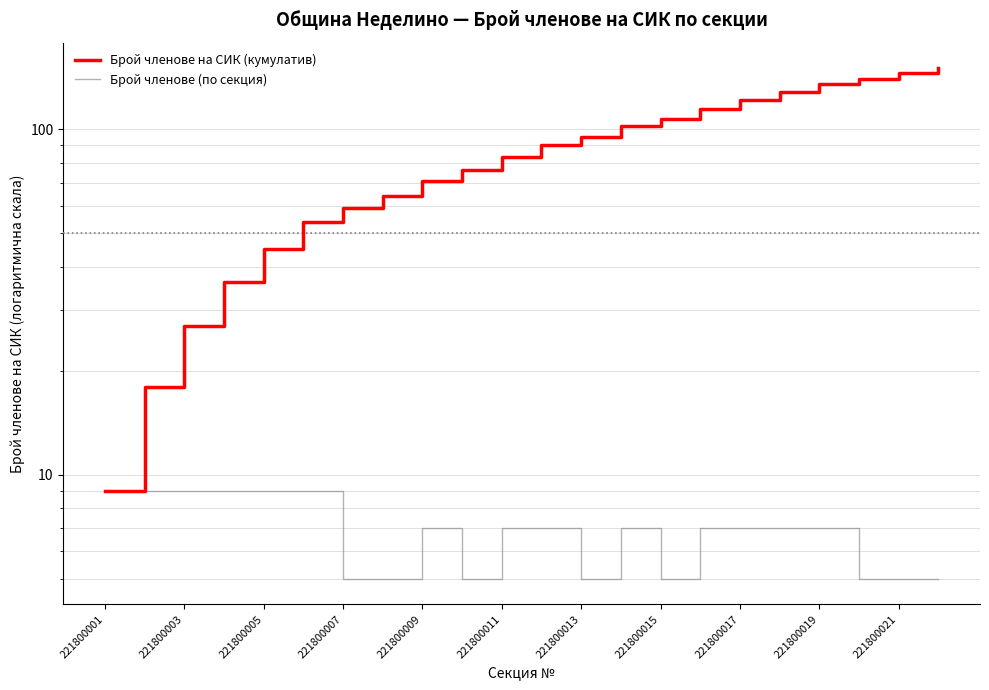

Reading left to right, list all the values displayed in this chart.

Брой членове на СИК (кумулатив): 9	18	27	36	45	54	59	64	71	76	83	90	95	102	107	114	121	128	135	140	145	150
Брой членове (по секция): 9	9	9	9	9	9	5	5	7	5	7	7	5	7	5	7	7	7	7	5	5	5